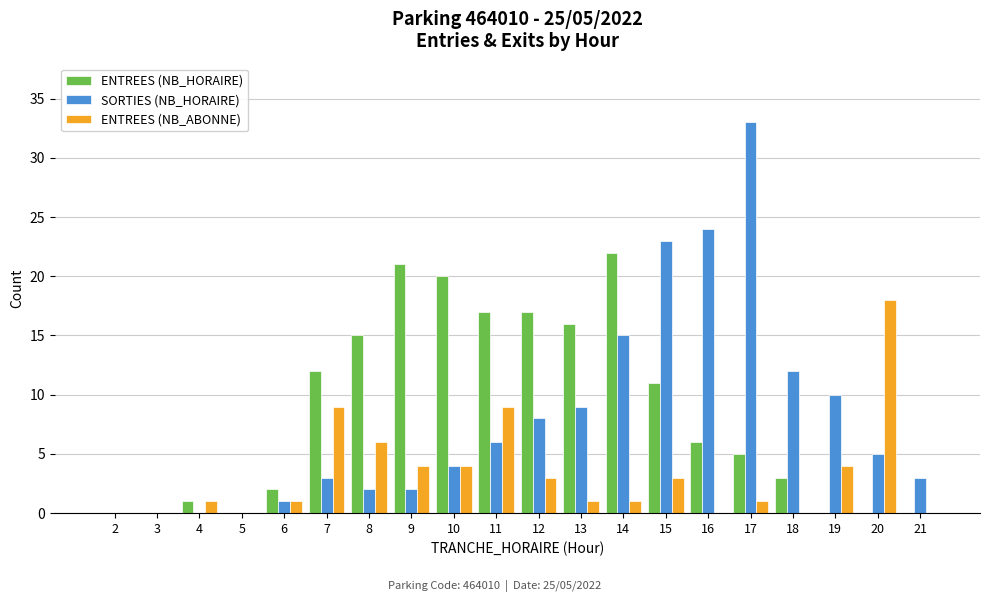

At which label is SORTIES (NB_HORAIRE) closest to 16?

14